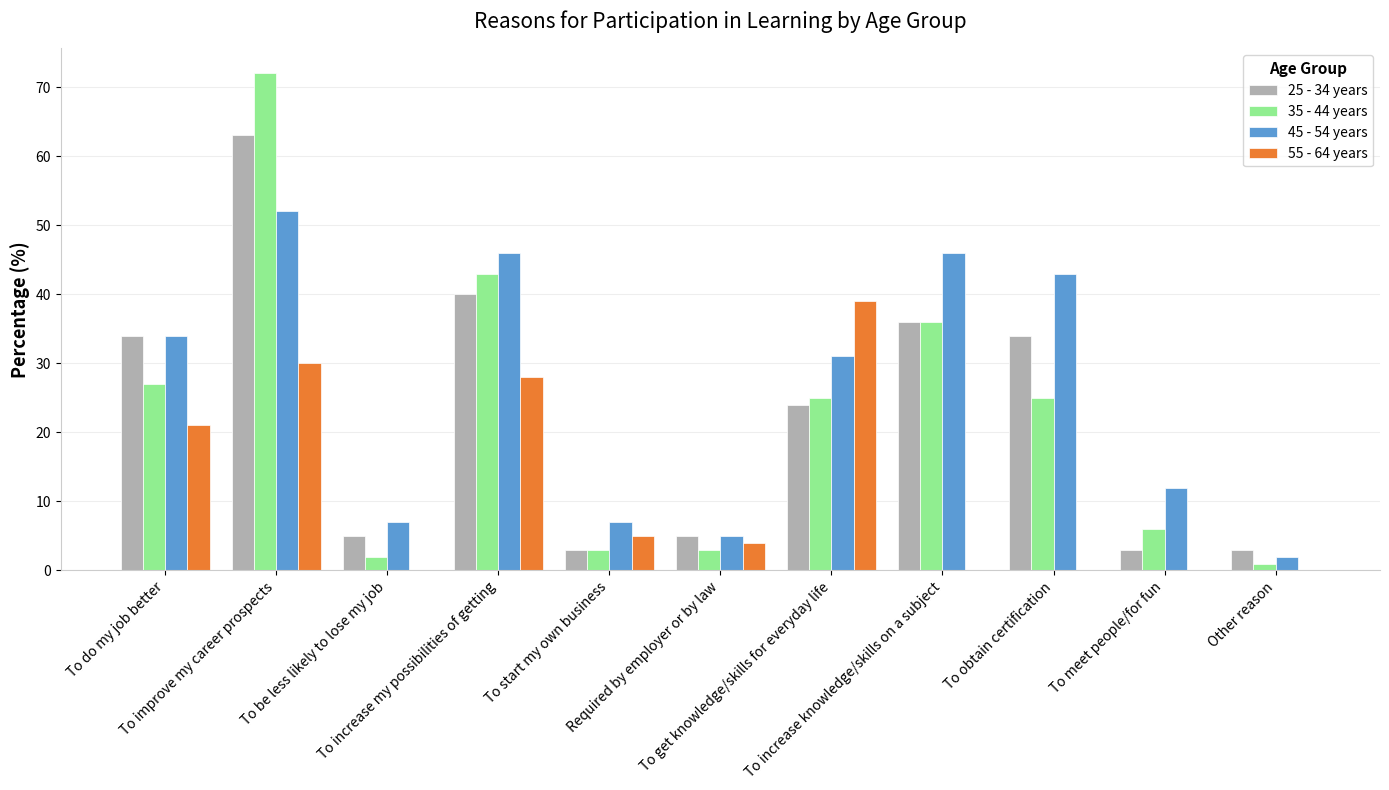

How many categories are shown in the chart?

11